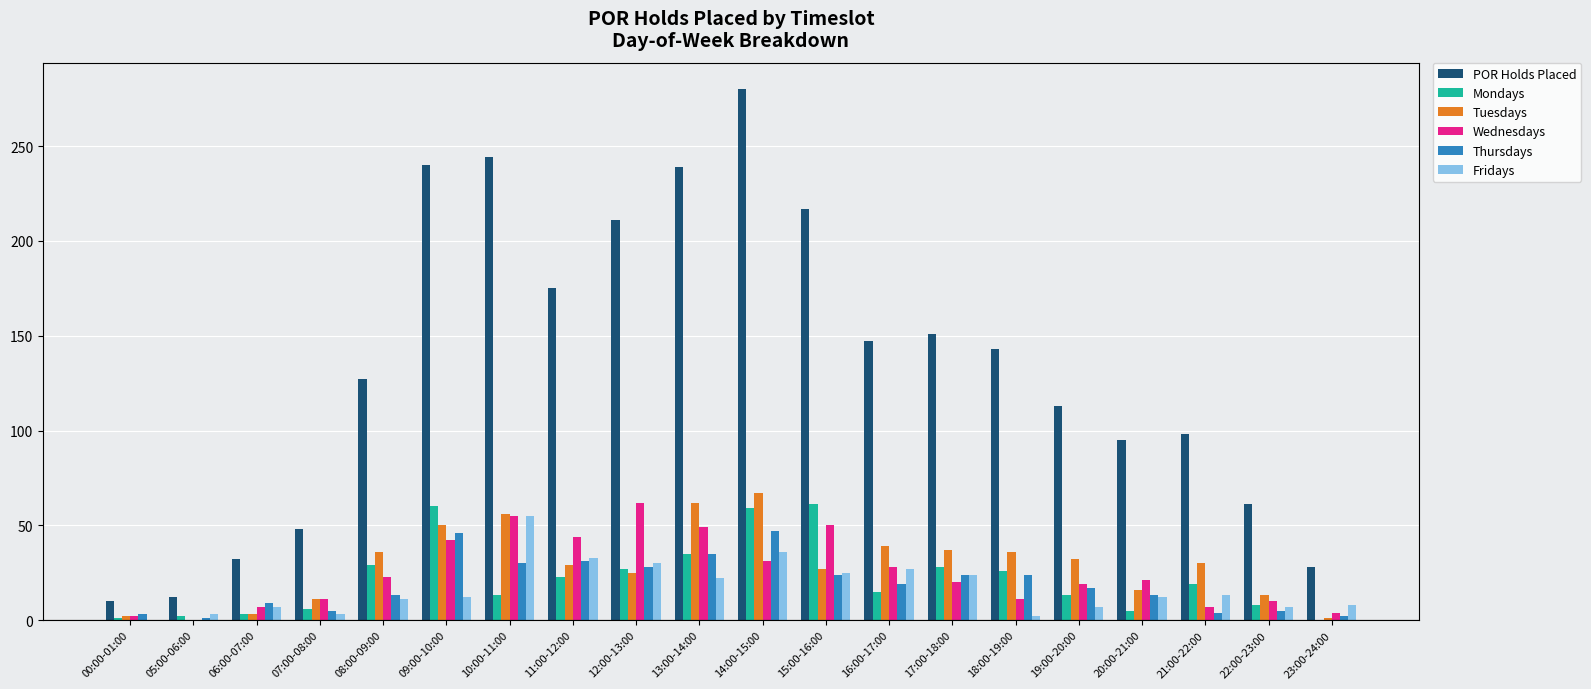

At which label does Mondays first exceed 19?

08:00-09:00